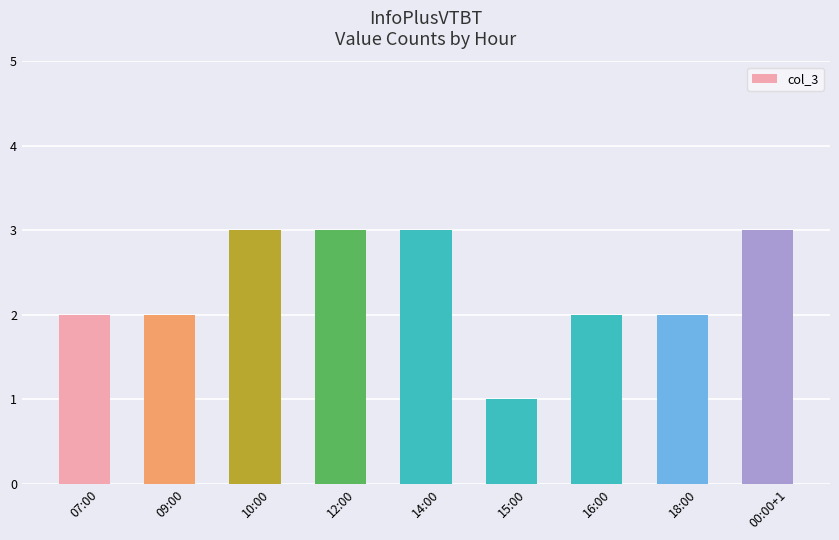

Which label corresponds to the smallest value in the chart?

15:00